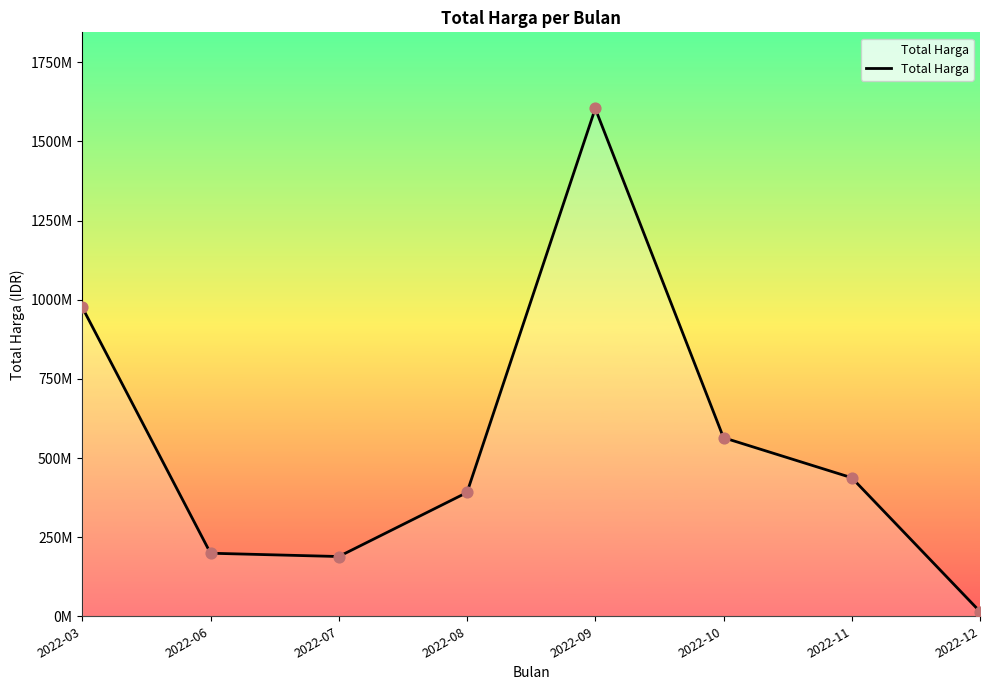

What is the change in value from 2022-07 to 2022-12?

-174000000